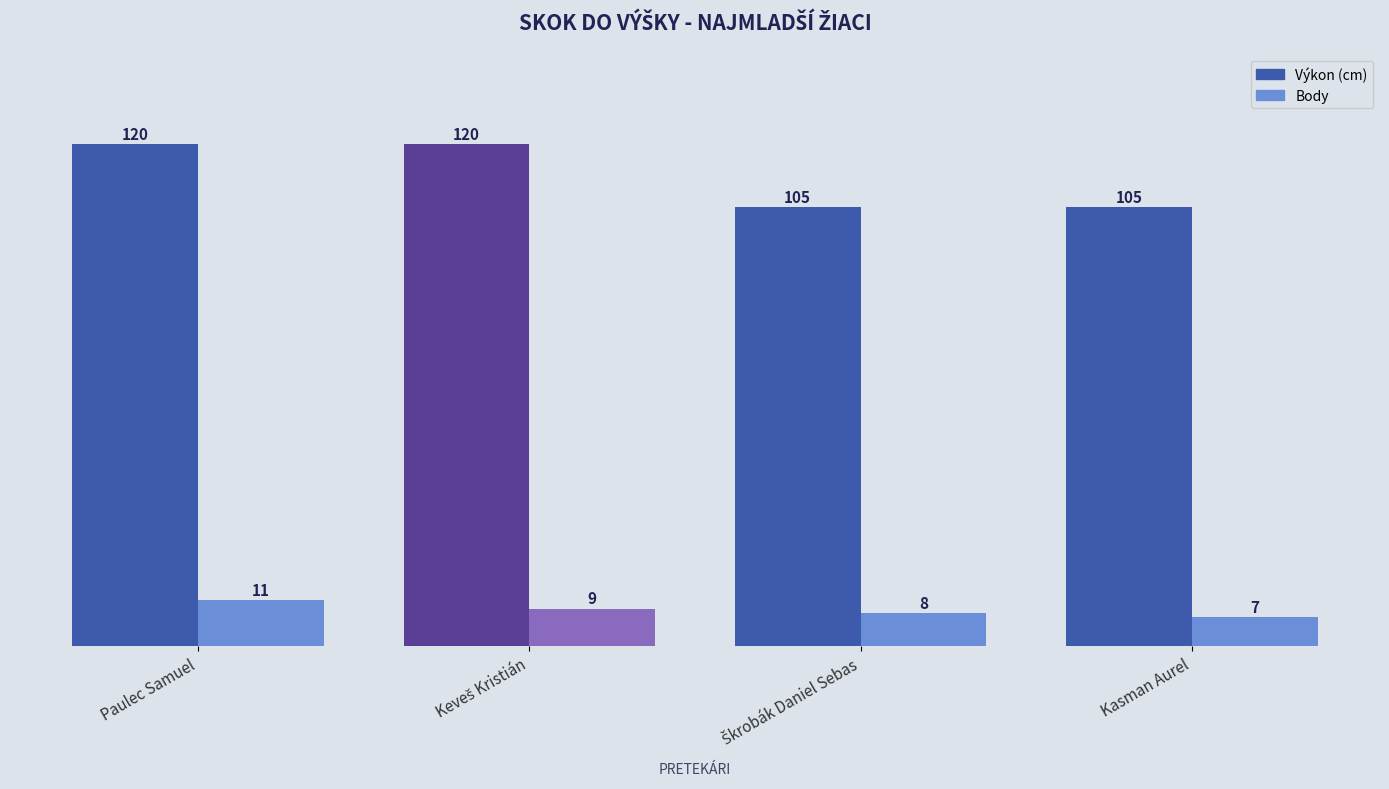

What are all the series names shown in the legend?

Výkon (cm), Body